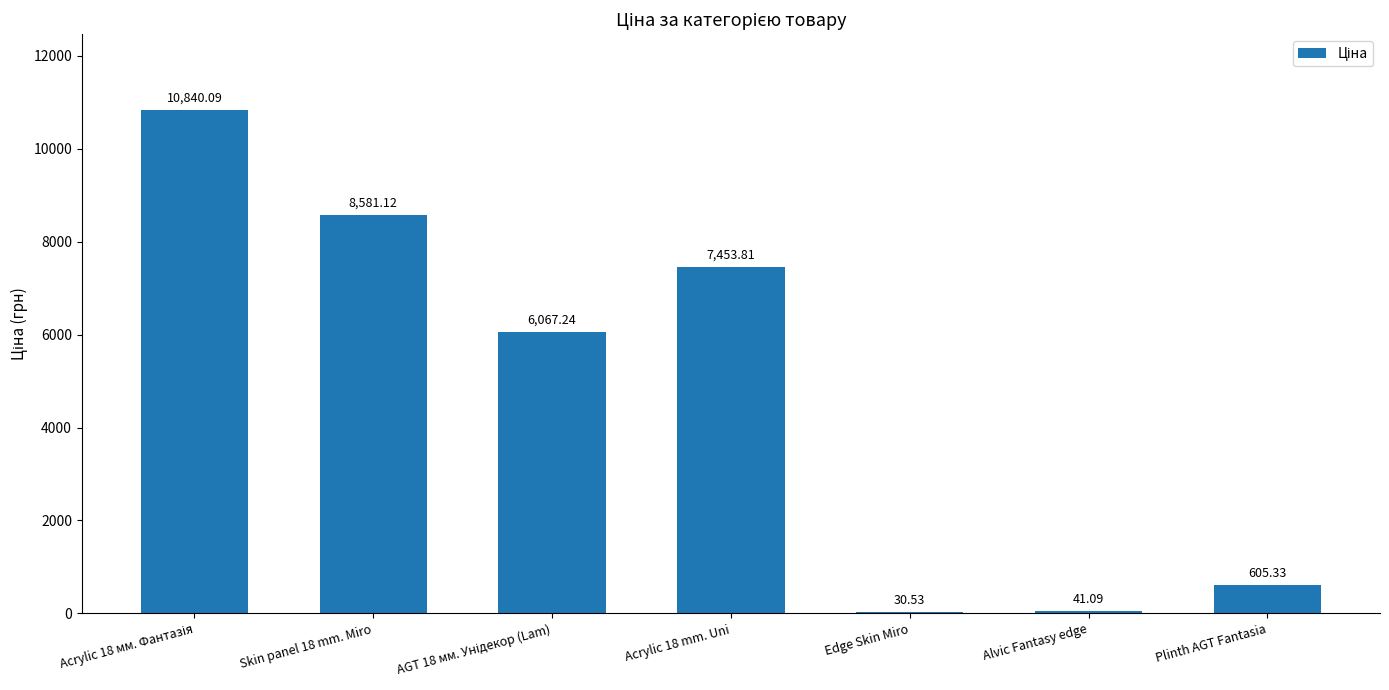

What is the average value?

4802.7